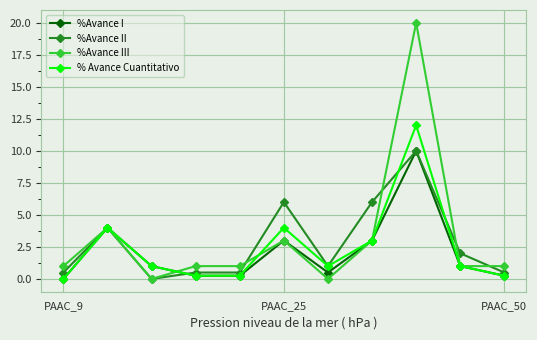

True or false: %Avance I has more than 1 interior local peaks.

True